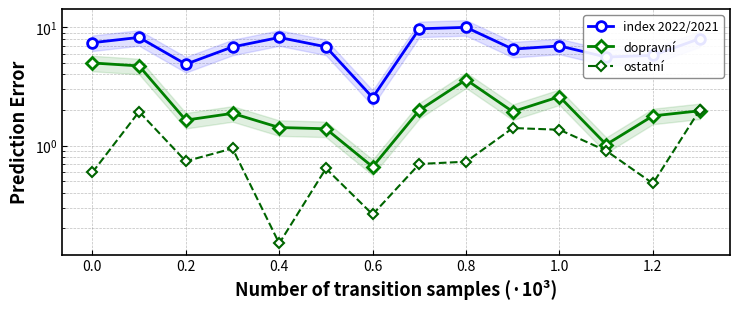

Reading left to right, extract all data points from this chart.

index 2022/2021: 7.4	8.2	4.9	6.8	8.2	6.8	2.6	9.7	10.0	6.5	7.0	5.6	5.8	8.0
dopravní: 5.0	4.7	1.6	1.9	1.4	1.4	0.7	2.0	3.6	1.9	2.6	1.0	1.8	2.0
ostatní: 0.6	1.9	0.7	0.9	0.1	0.6	0.3	0.7	0.7	1.4	1.4	0.9	0.5	2.0